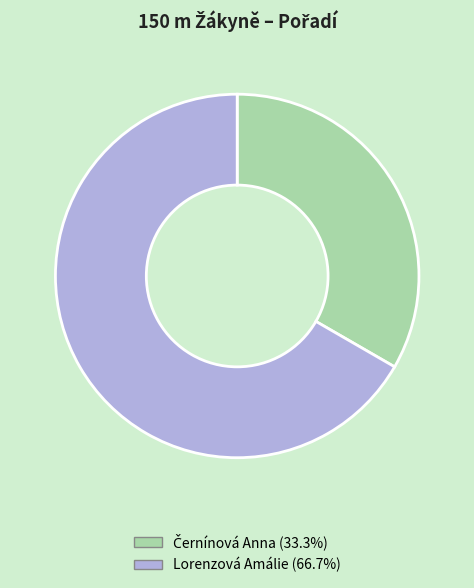

How many slices are in this pie chart?

2